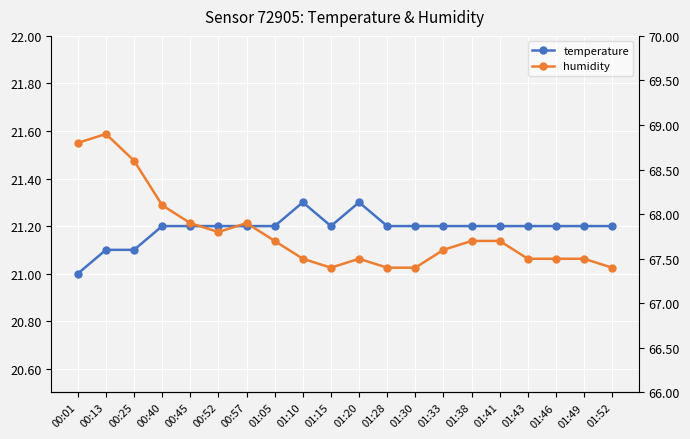

What is the label of the 4th point from the left?

00:40